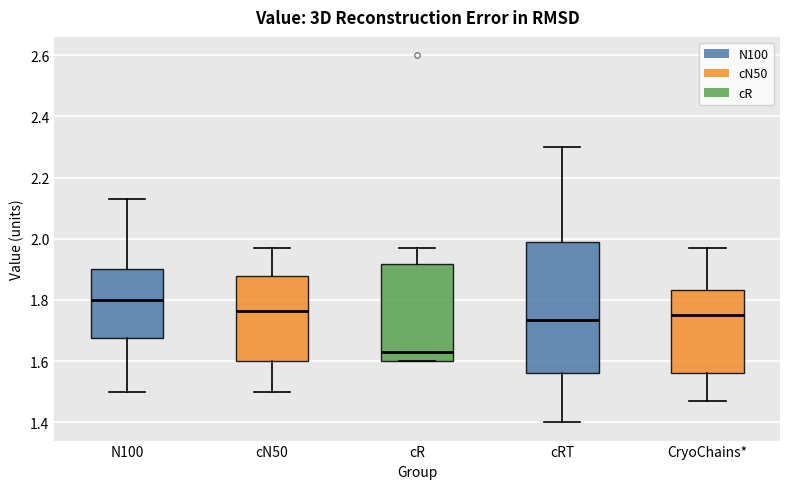

Where is the lower edge of the box for CryoChains* on the y-axis? The values are not printed on the chart, so give them approximately, as read against the axis.

1.56